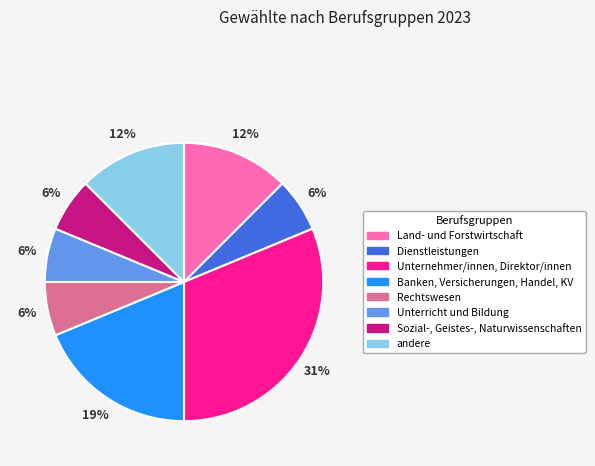

Does any single category account for the majority?

No